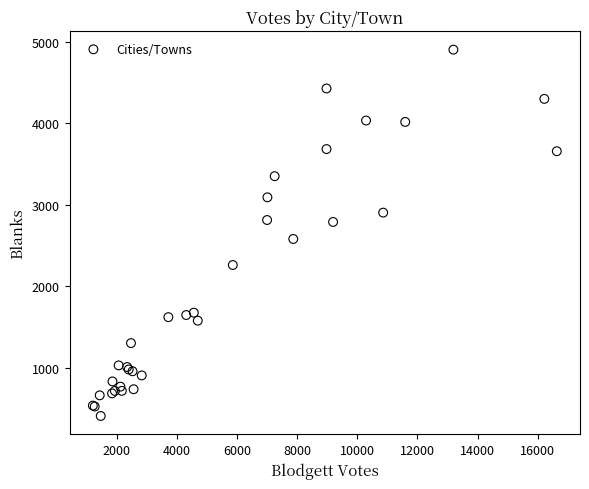

What Y value in the scatter plot is closest to 2655?

2580